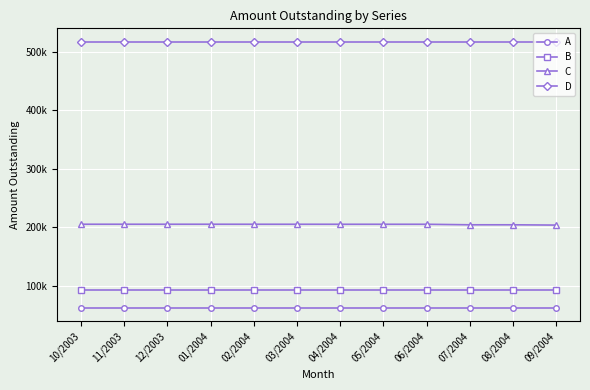

What is the label of the 4th point from the right?

06/2004